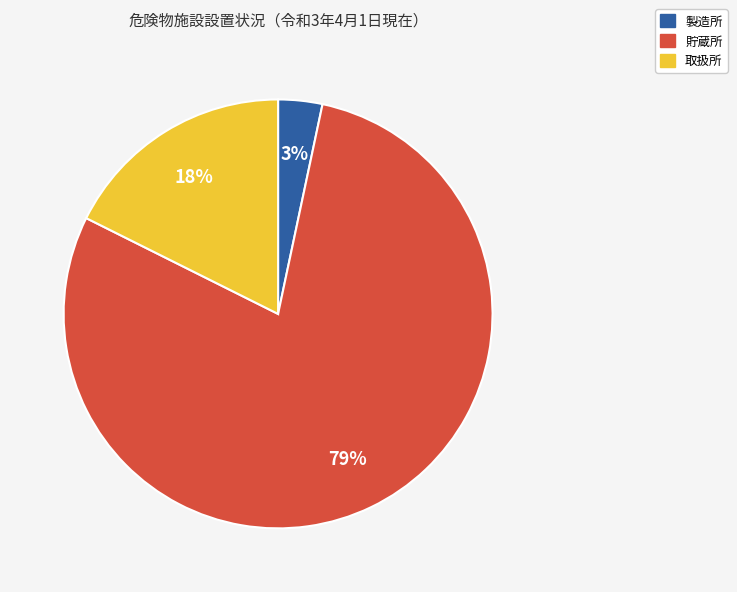

Combined, do 取扱所 and 製造所 account for over 50%?

No